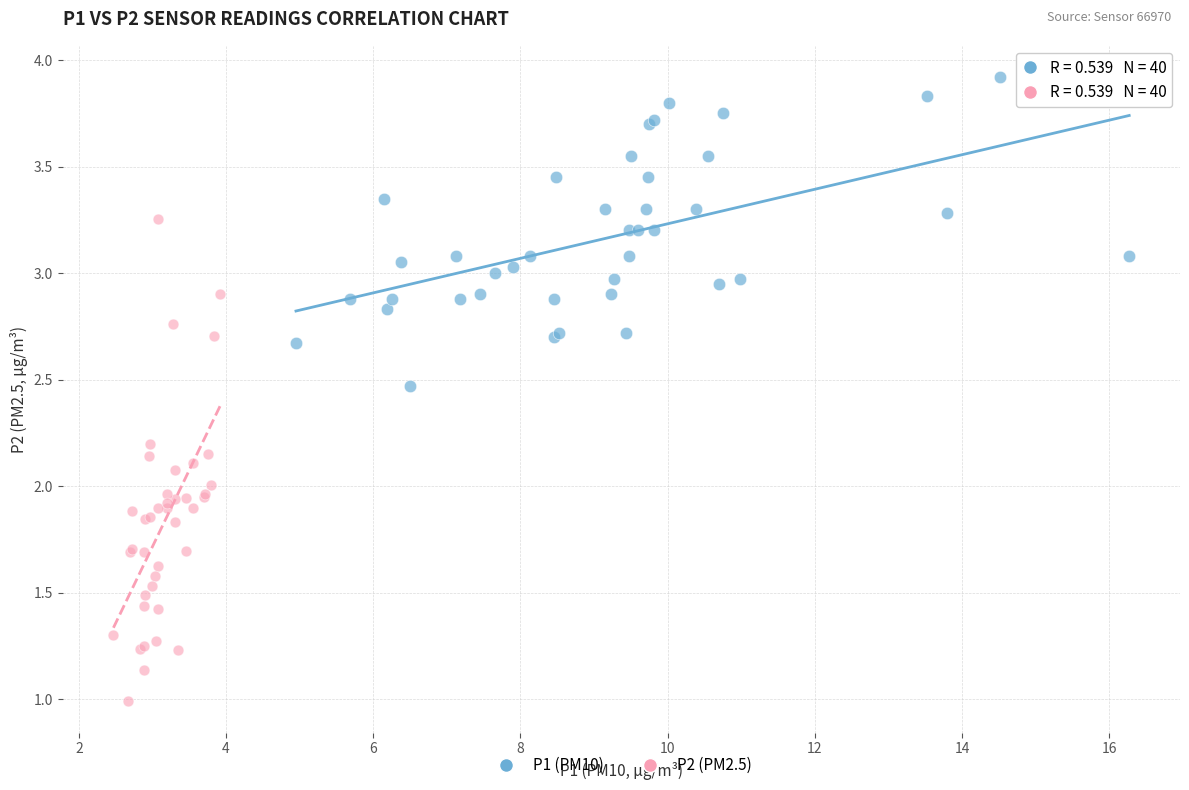

Which series reaches the minimum Y coordinate?

P2 (PM2.5)